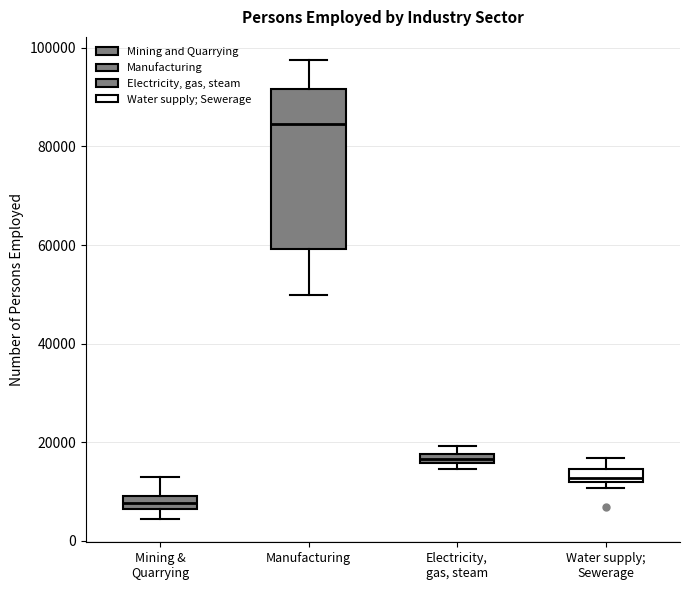

Where does the upper whisker of the box for Water supply; Sewerage end on the y-axis? The values are not printed on the chart, so give them approximately, as read against the axis.

16000